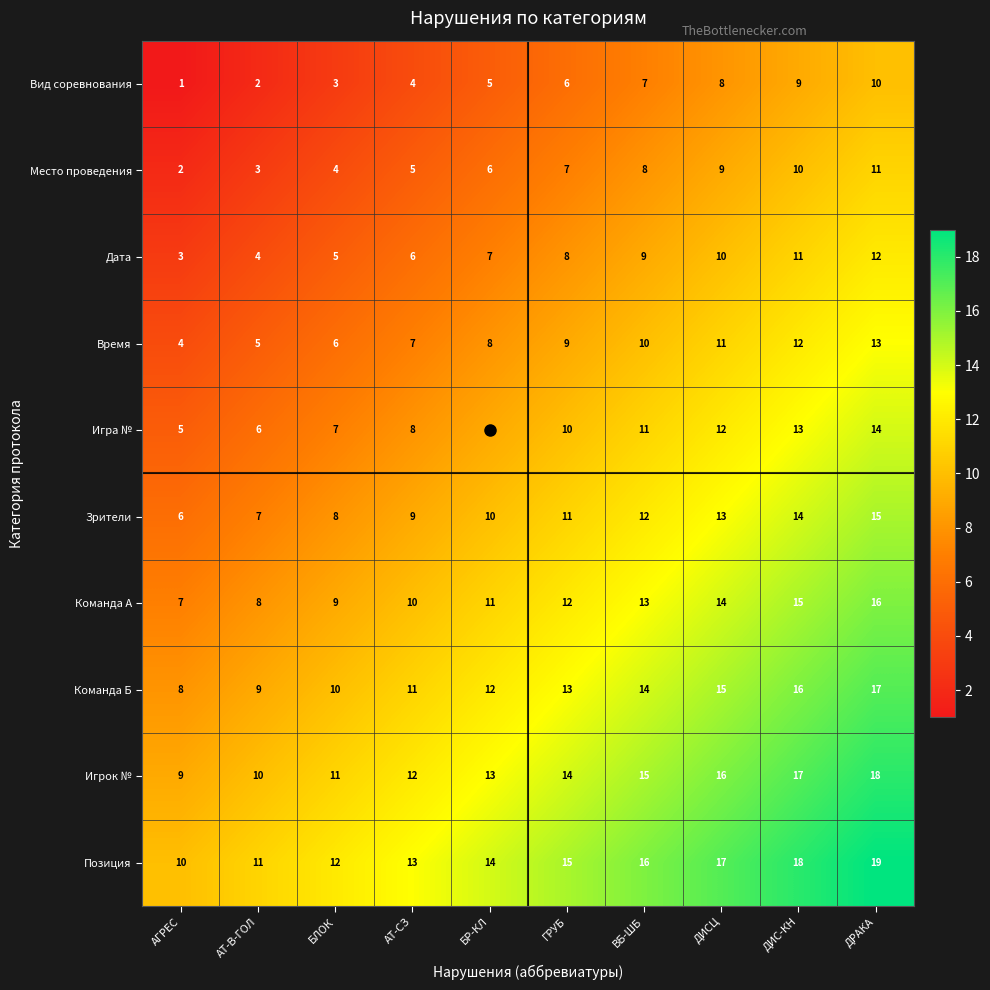

Is it true that Место проведения equals 7 at ГРУБ?

True